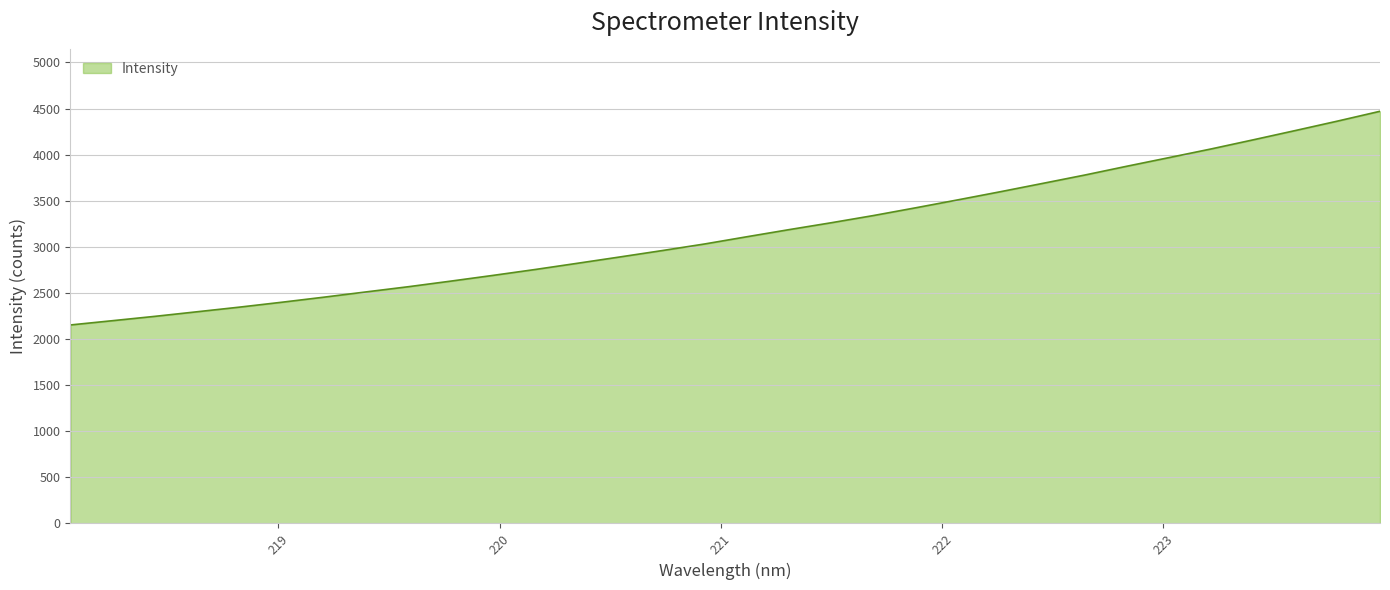

What is the maximum value shown in the chart?

4470.0